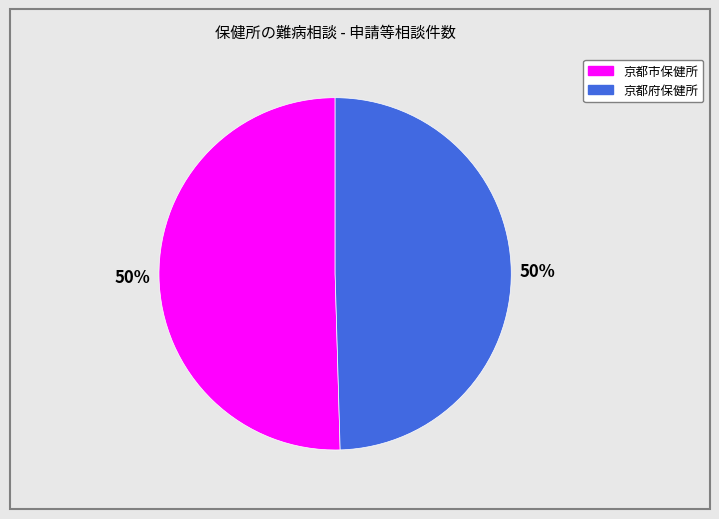

Do 京都市保健所 and 京都府保健所 together represent more than half of the pie?

Yes